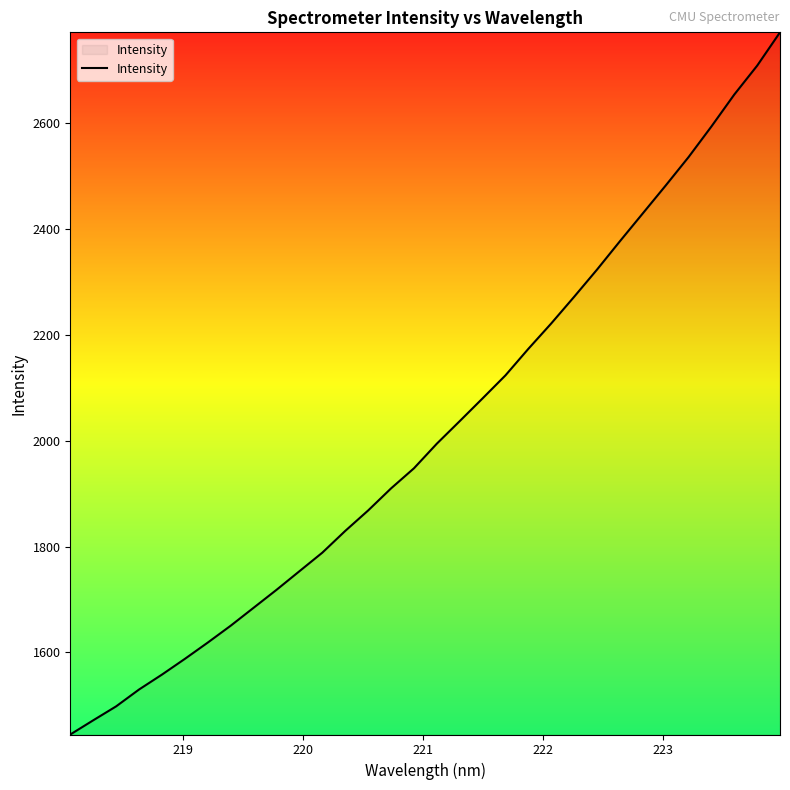

What is the maximum value shown in the chart?

2772.3